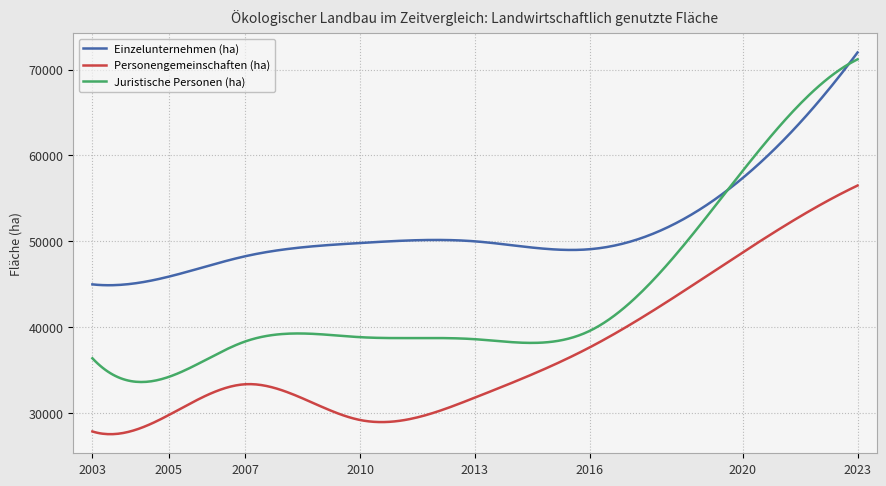

Which series has the widest spread of values?

Juristische Personen (ha)